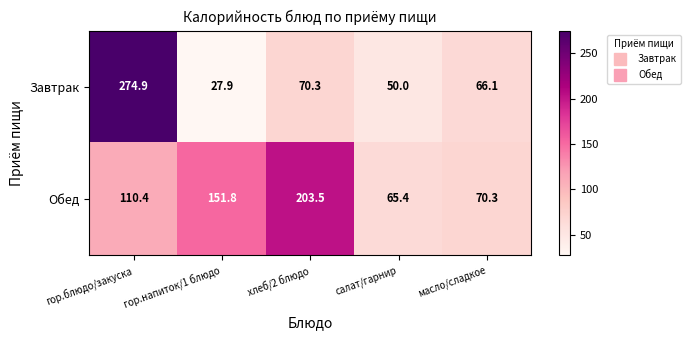

What is the difference between the second highest and second lowest values in the Обед series?

81.5